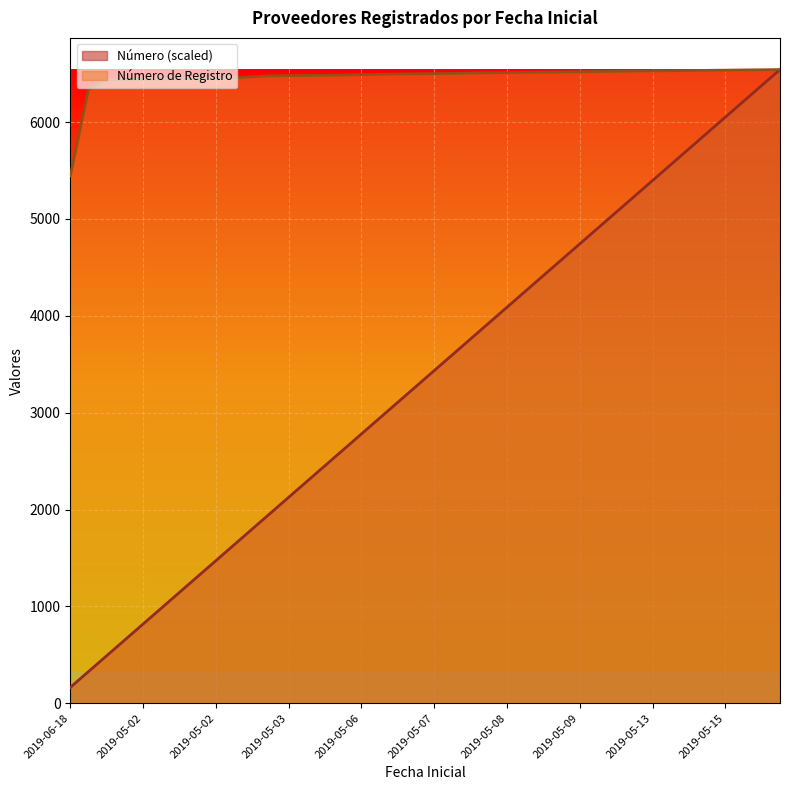

True or false: Número de Registro and Número cross at least once.

False